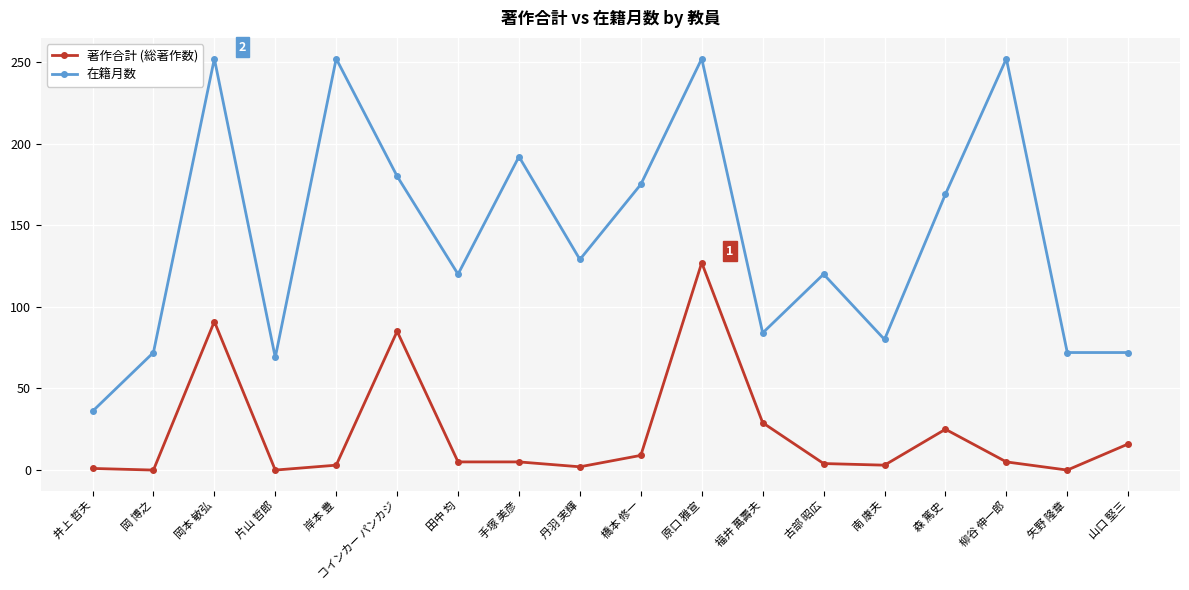

What is the difference between the maximum and second lowest values in the 著作合計 (総著作数) series?

127